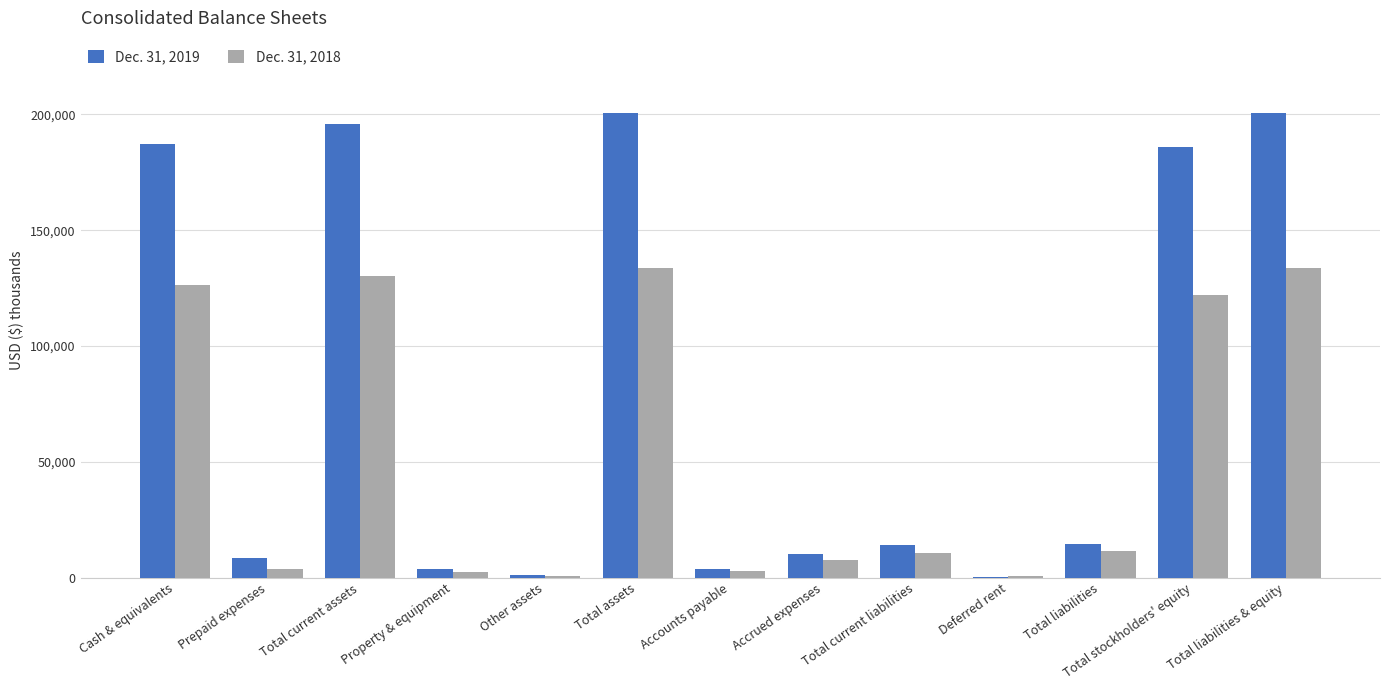

What is the maximum value shown in the chart?

200514